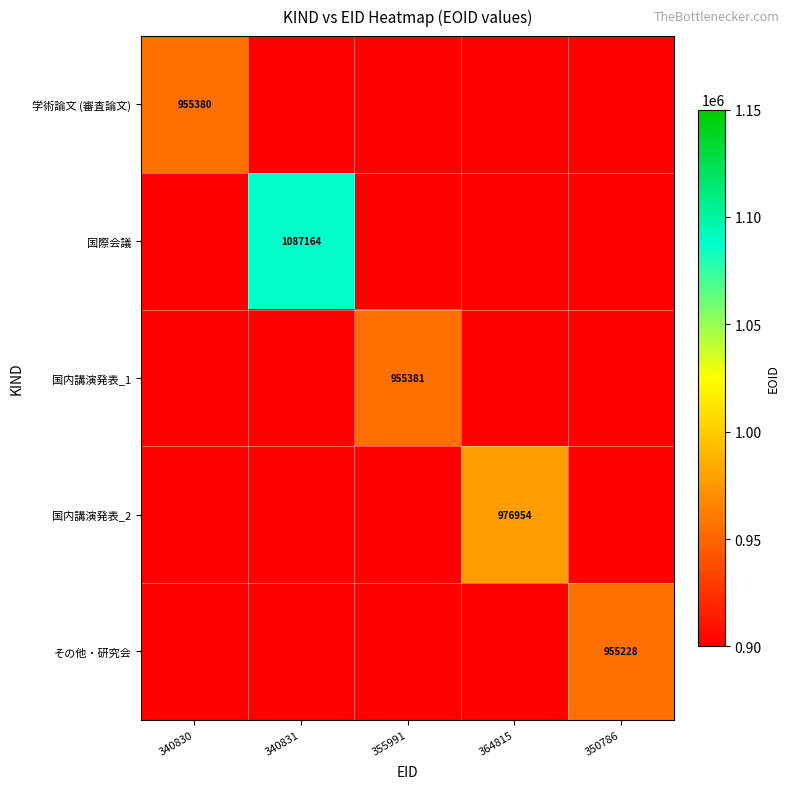

Count the number of categories in the chart.

5